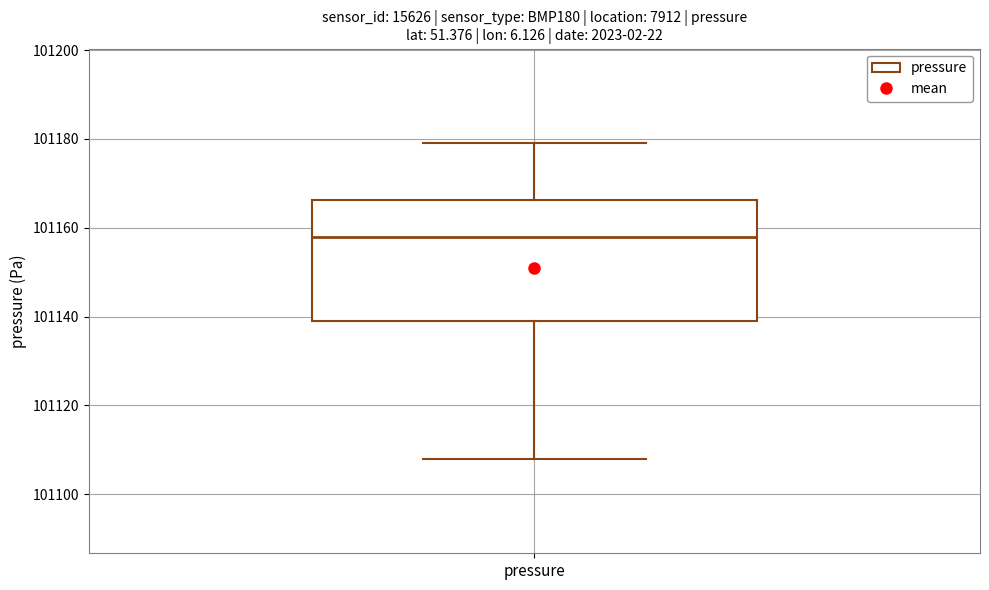

Read this box plot against the y-axis: the position of the median line, the range covered by the box, and the ends of both whiskers. The values are not printed on the chart, so give them approximately, as read against the axis.

median 101158, box 101140 to 101166, whiskers 101108 to 101180